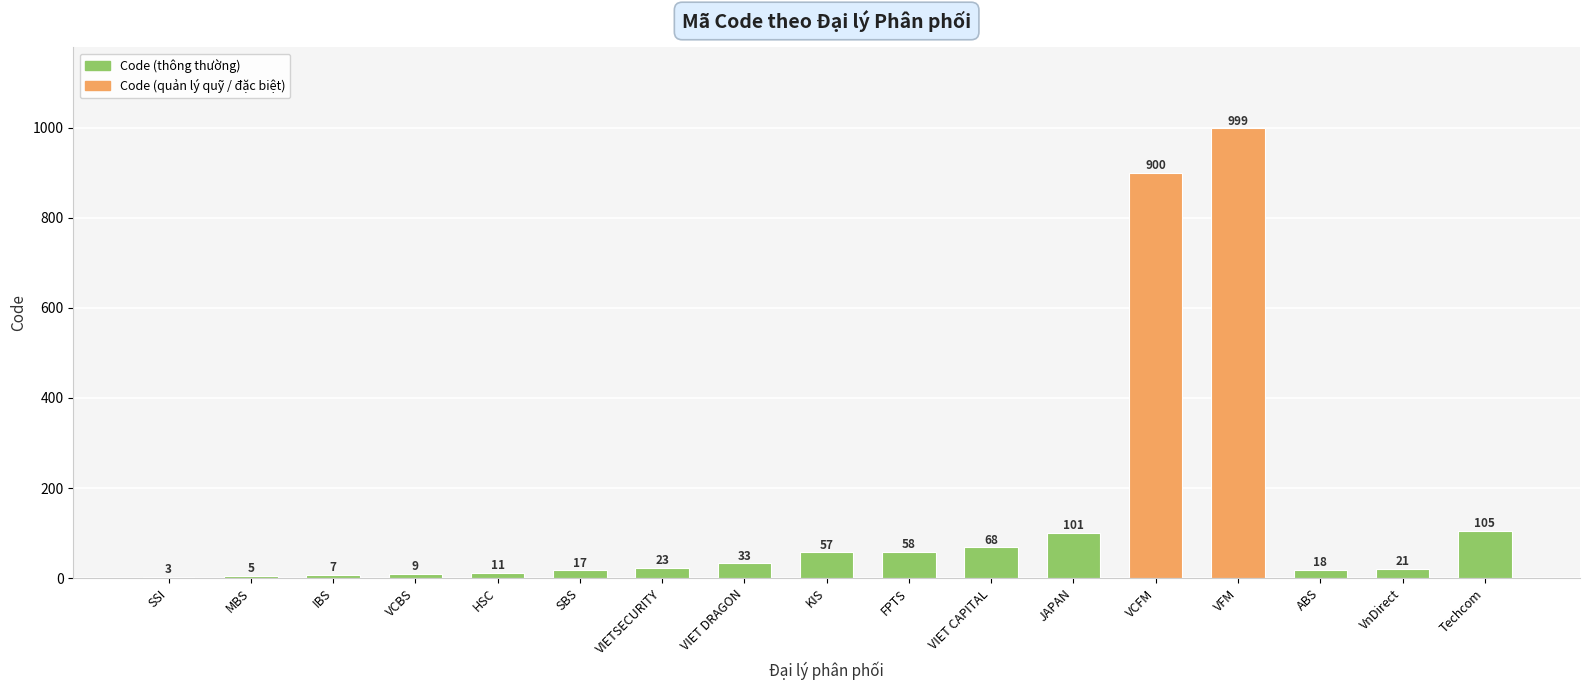

Approximately how many times larger is the value at ABS compared to MBS?

3.6